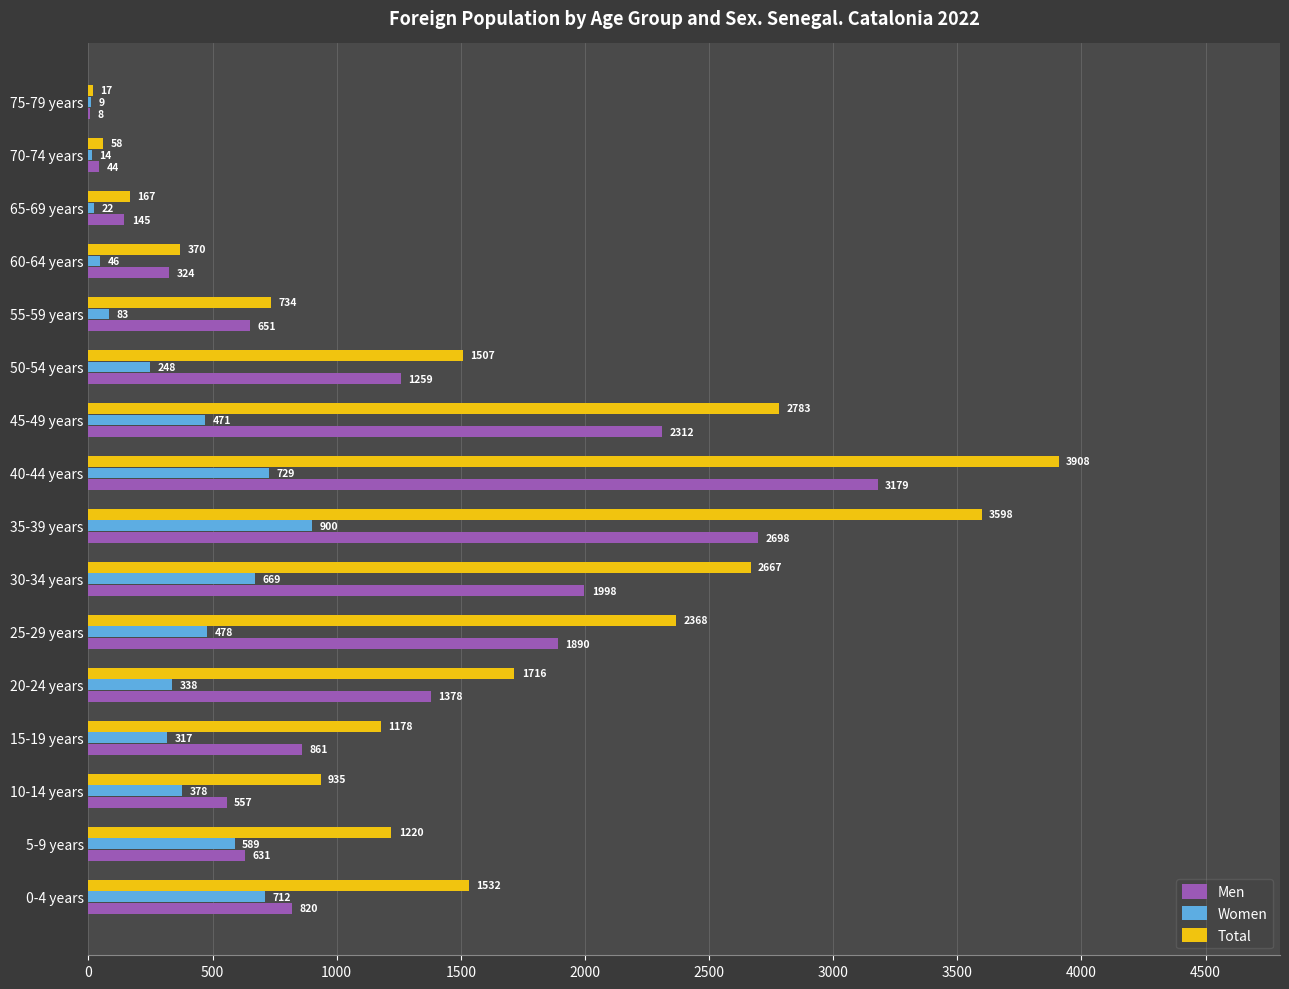

Between 5-9 years and 70-74 years, which series saw the biggest shift?

Total